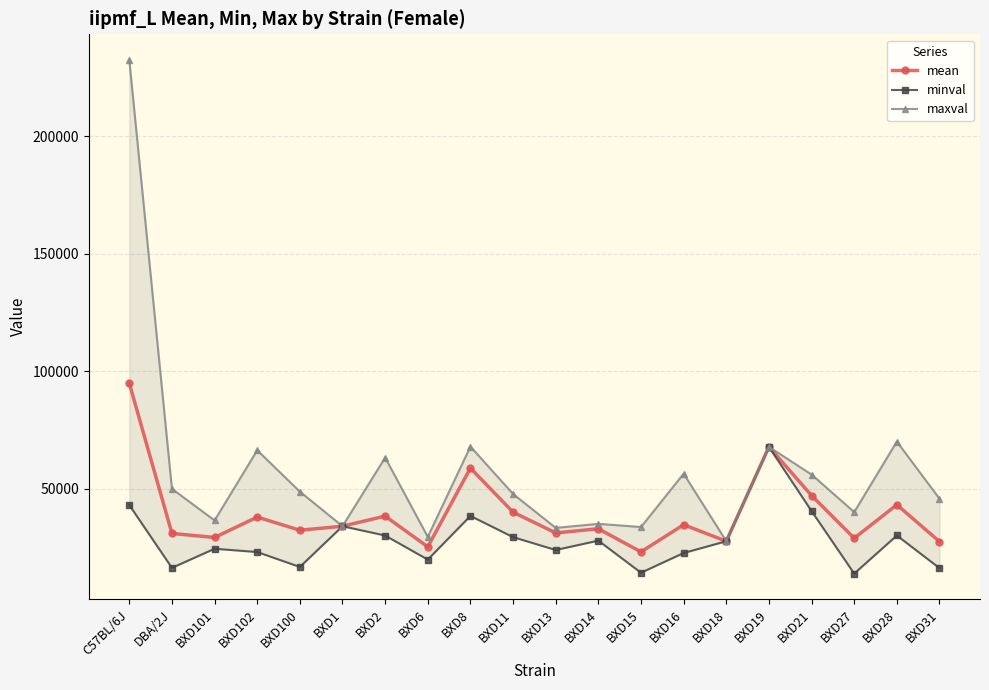

What is the difference between the maximum and minimum values in the minval series?

53909.8